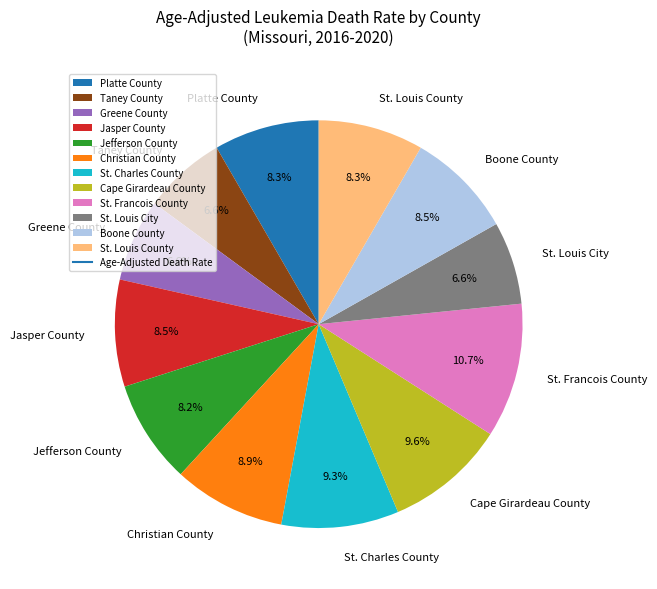

To the nearest percent, what is the difference between the largest and smallest slice percentages?

4%